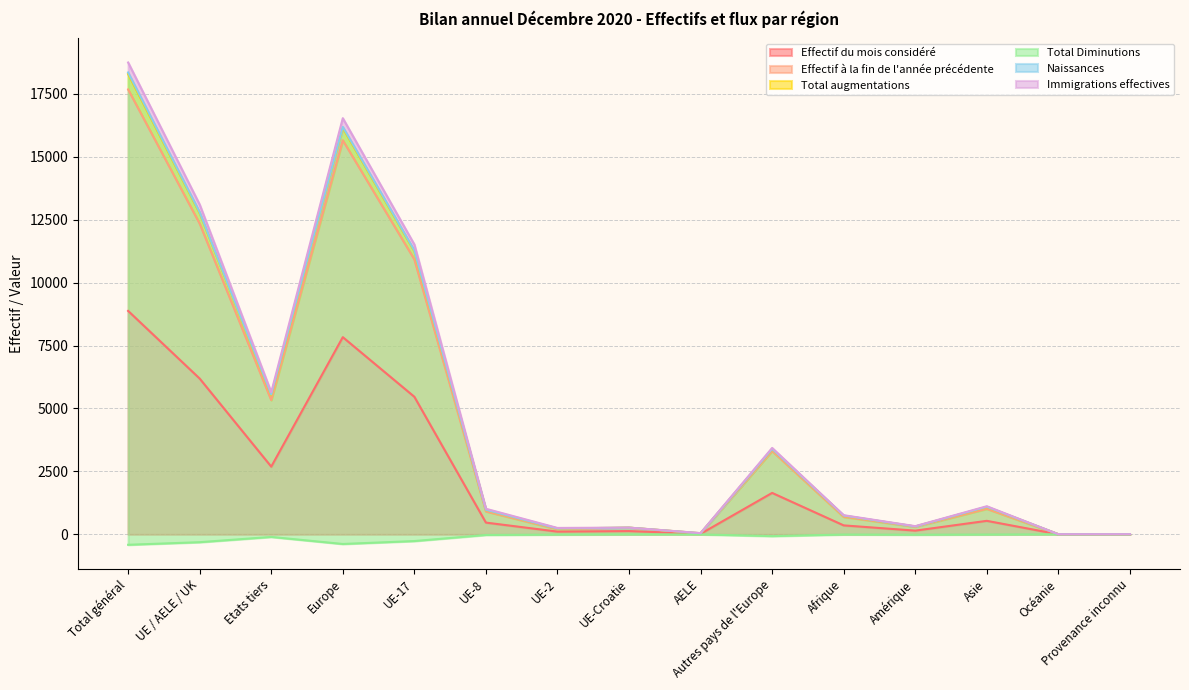

Which has a higher value, Océanie or UE-8?

UE-8